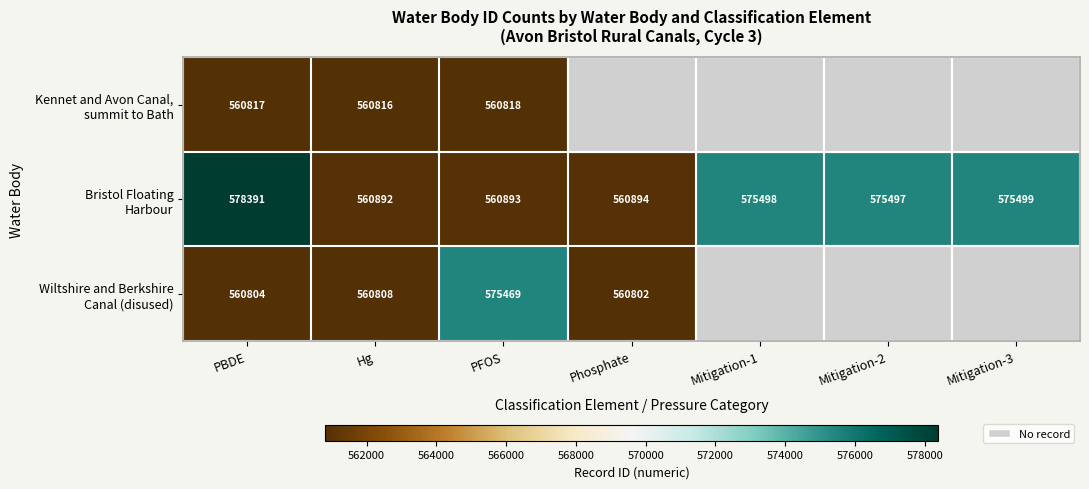

What is the total value across all series at Hg?

1682516